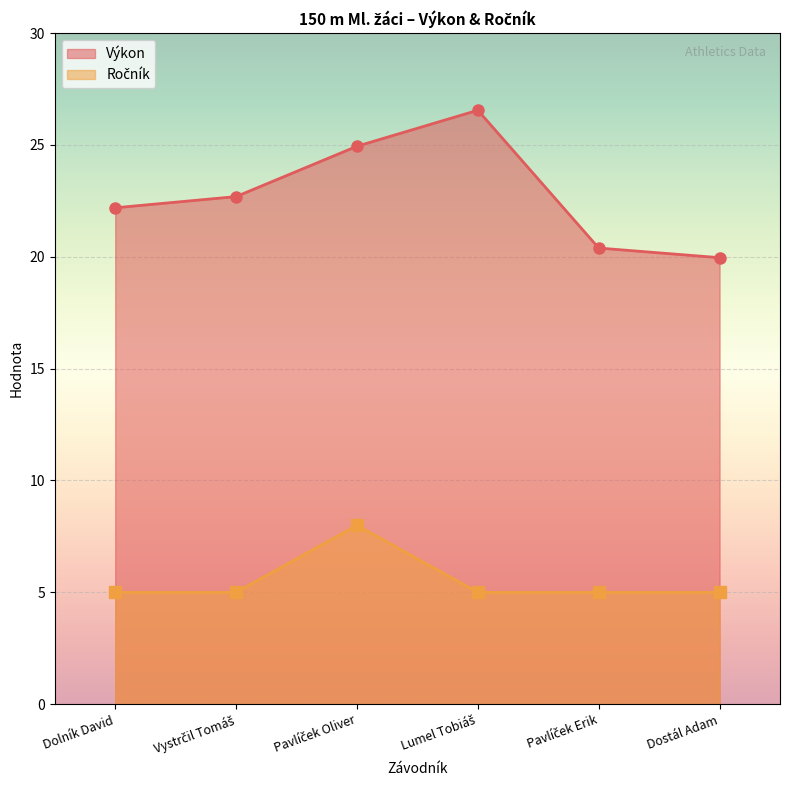

True or false: Výkon and Ročník intersect in this chart.

False